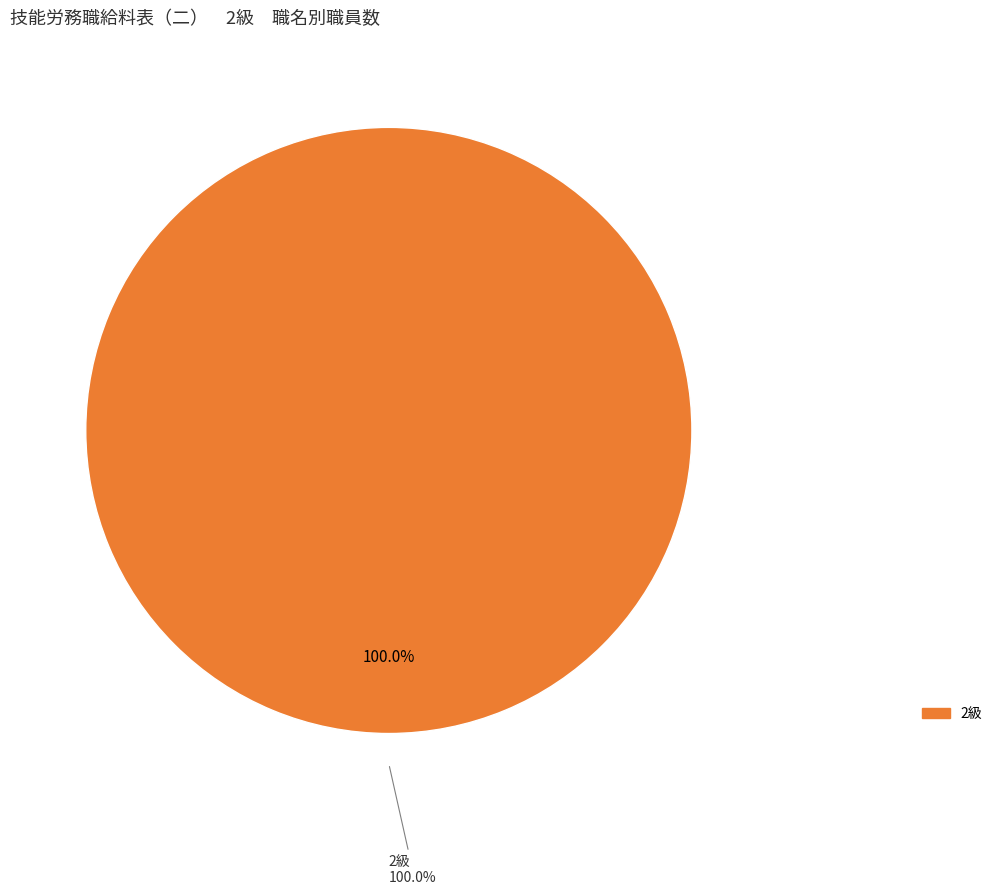

Is there any slice that represents more than half of the pie?

No